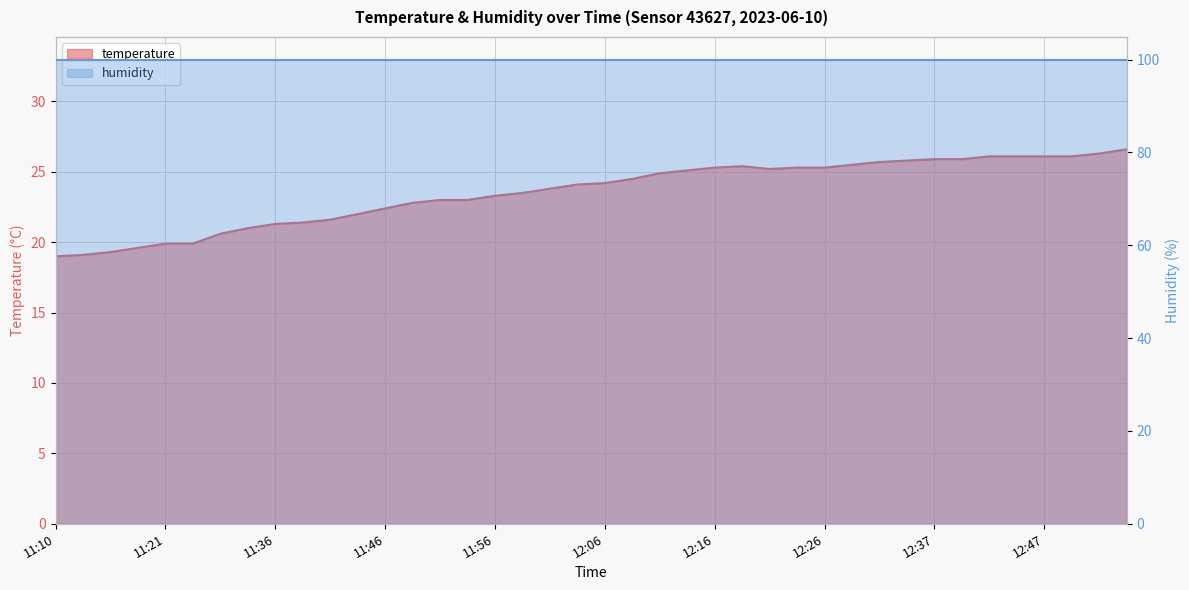

Reading left to right, what are all the values shown in this chart?

11:10=19.0	11:13=19.1	11:15=19.3	11:18=19.6	11:21=19.9	11:23=19.9	11:31=20.6	11:34=21.0	11:36=21.3	11:38=21.4	11:41=21.6	11:43=22.0	11:46=22.4	11:48=22.8	11:51=23.0	11:53=23.0	11:56=23.3	11:58=23.5	12:01=23.8	12:04=24.1	12:06=24.2	12:09=24.5	12:11=24.9	12:14=25.1	12:16=25.3	12:19=25.4	12:21=25.2	12:24=25.3	12:26=25.3	12:29=25.5	12:32=25.7	12:34=25.8	12:37=25.9	12:39=25.9	12:41=26.1	12:44=26.1	12:47=26.1	12:49=26.1	12:52=26.3	12:54=26.6